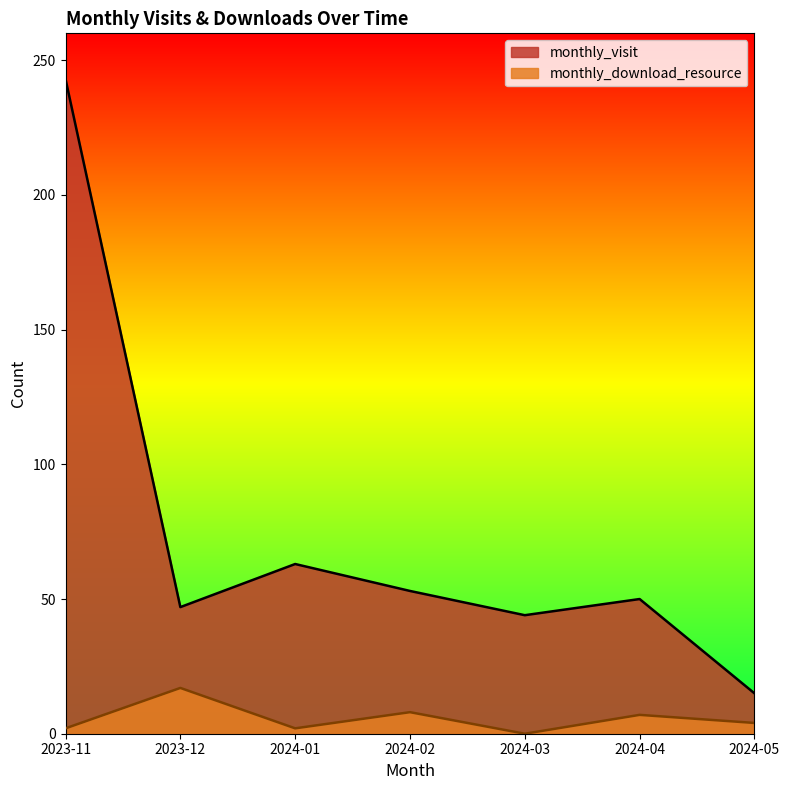

At which category is the sum across all series the highest?

2023-11